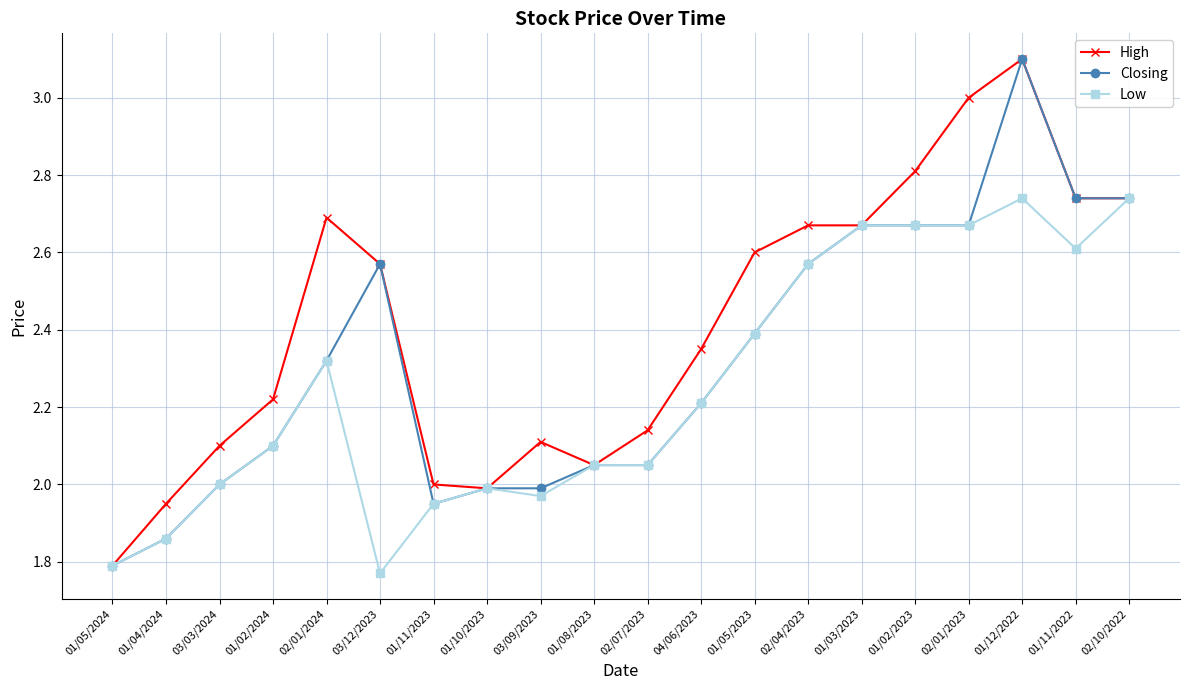

Which label corresponds to the largest value in the chart?

01/12/2022